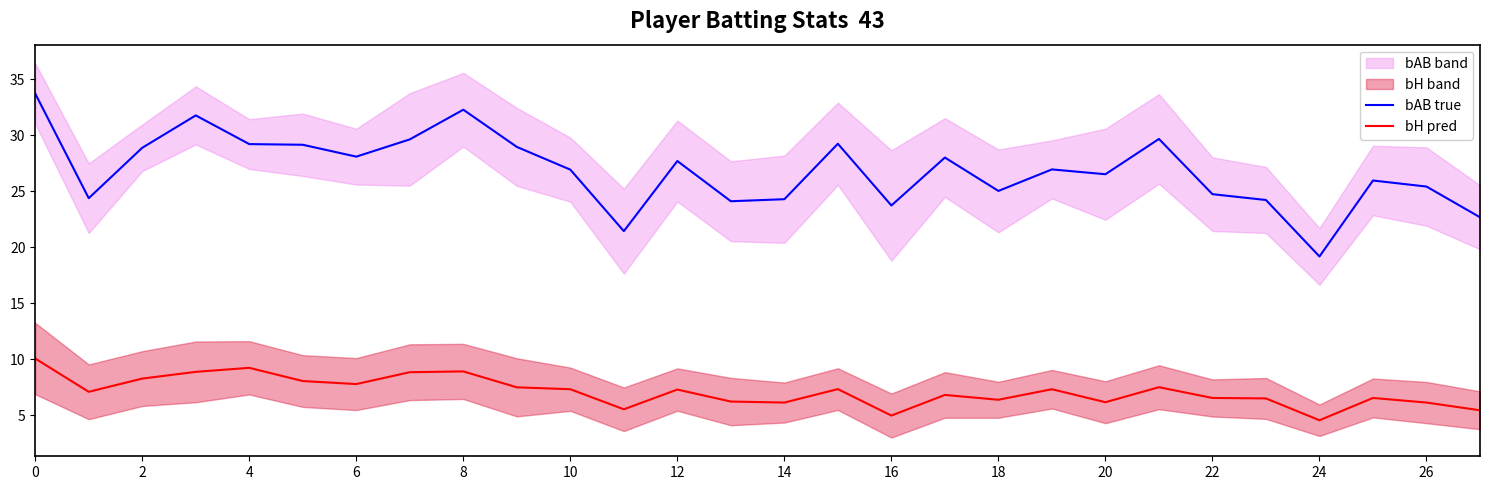

What is the maximum value for bH pred?

10.1